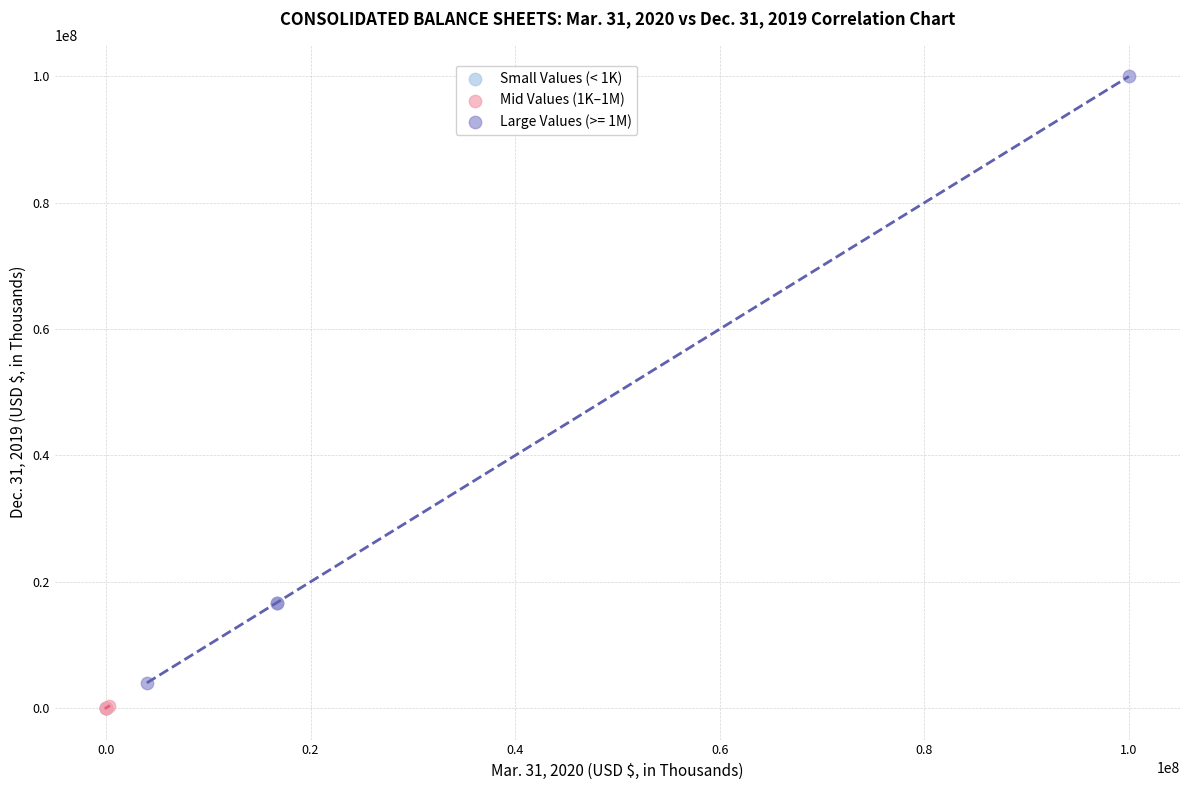

Which series has the largest Y range (max minus min)?

Large Values (>= 1M)